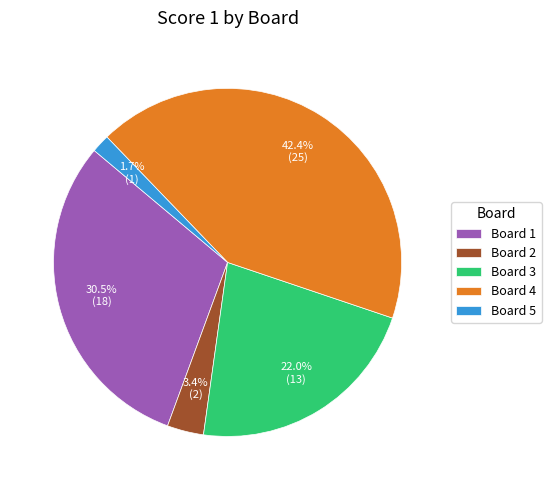

Is Board 3 the majority of the pie?

No